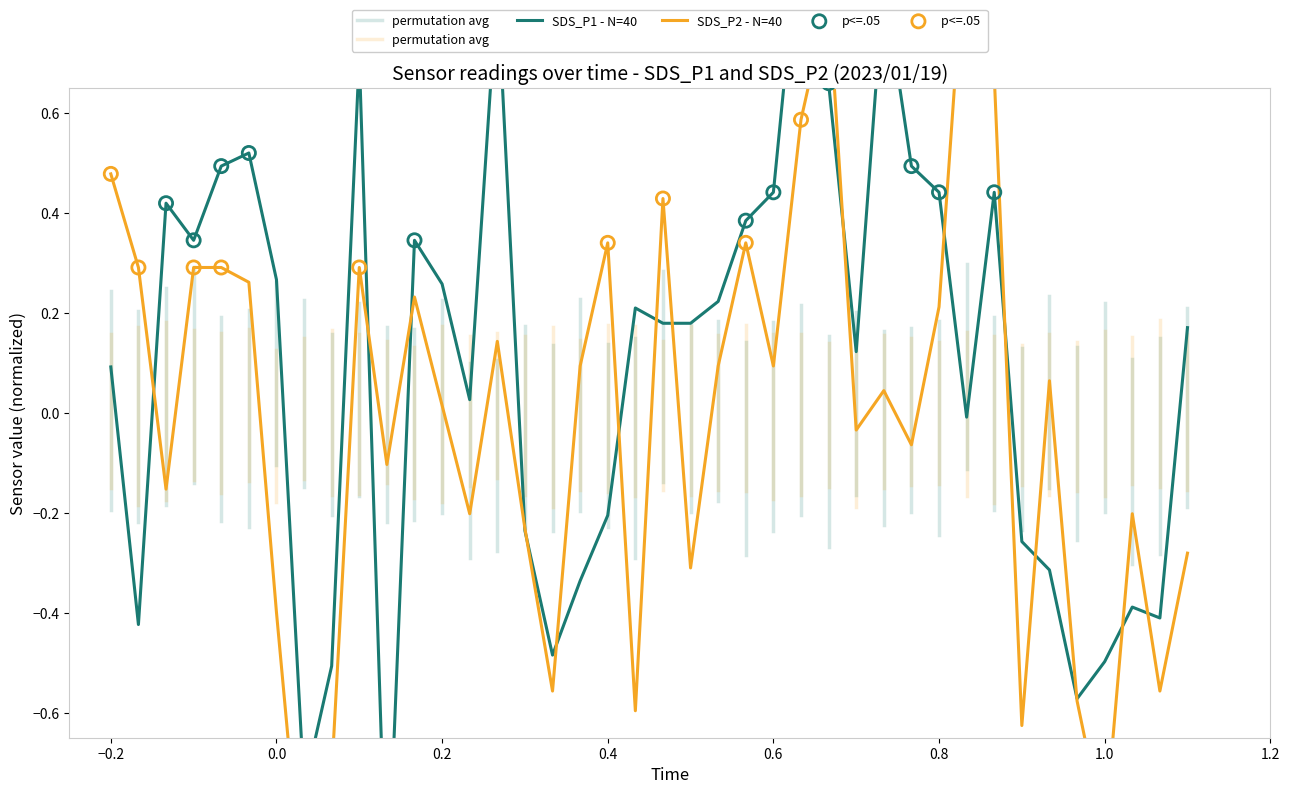

What are all the series names shown in the legend?

SDS_P1, SDS_P2